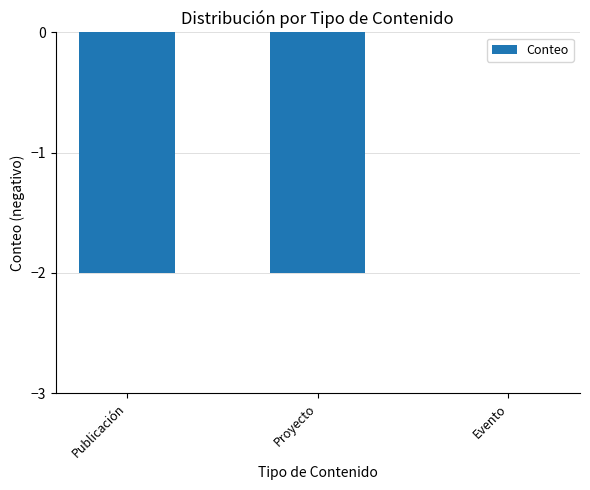

What is the sum of the values at Evento and Proyecto?

-2